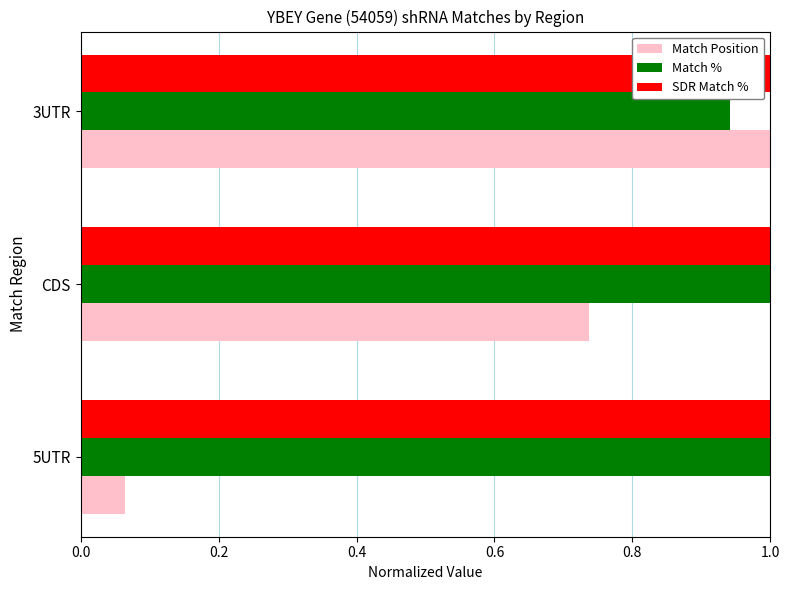

Which series has the widest spread of values?

Match Position